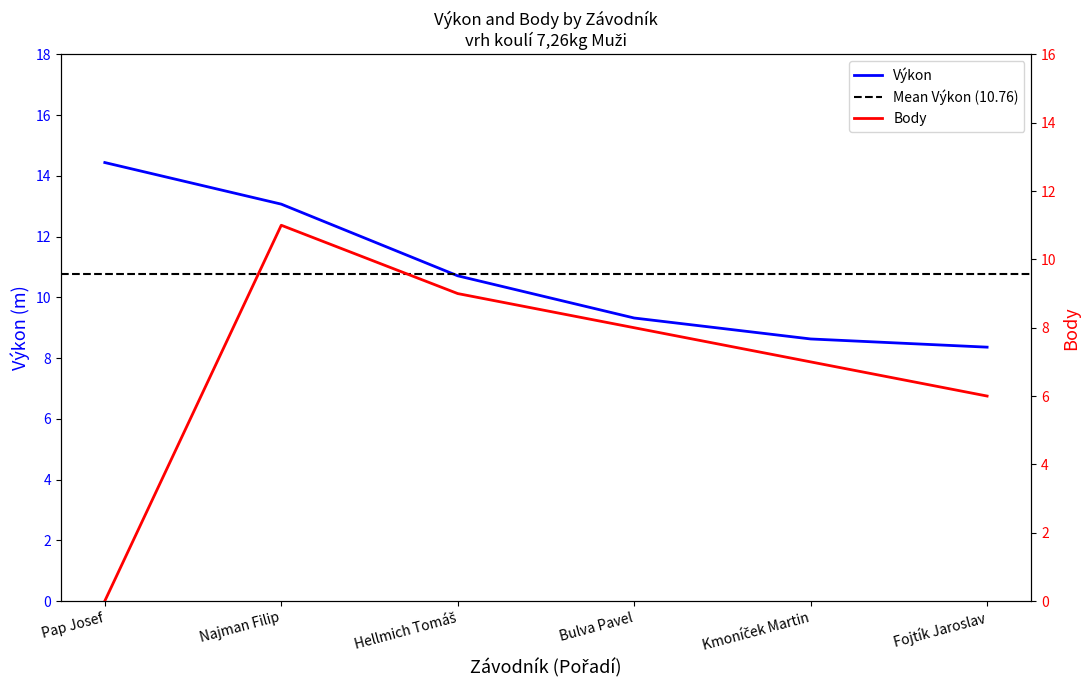

How many data points in Výkon are less than 10?

3